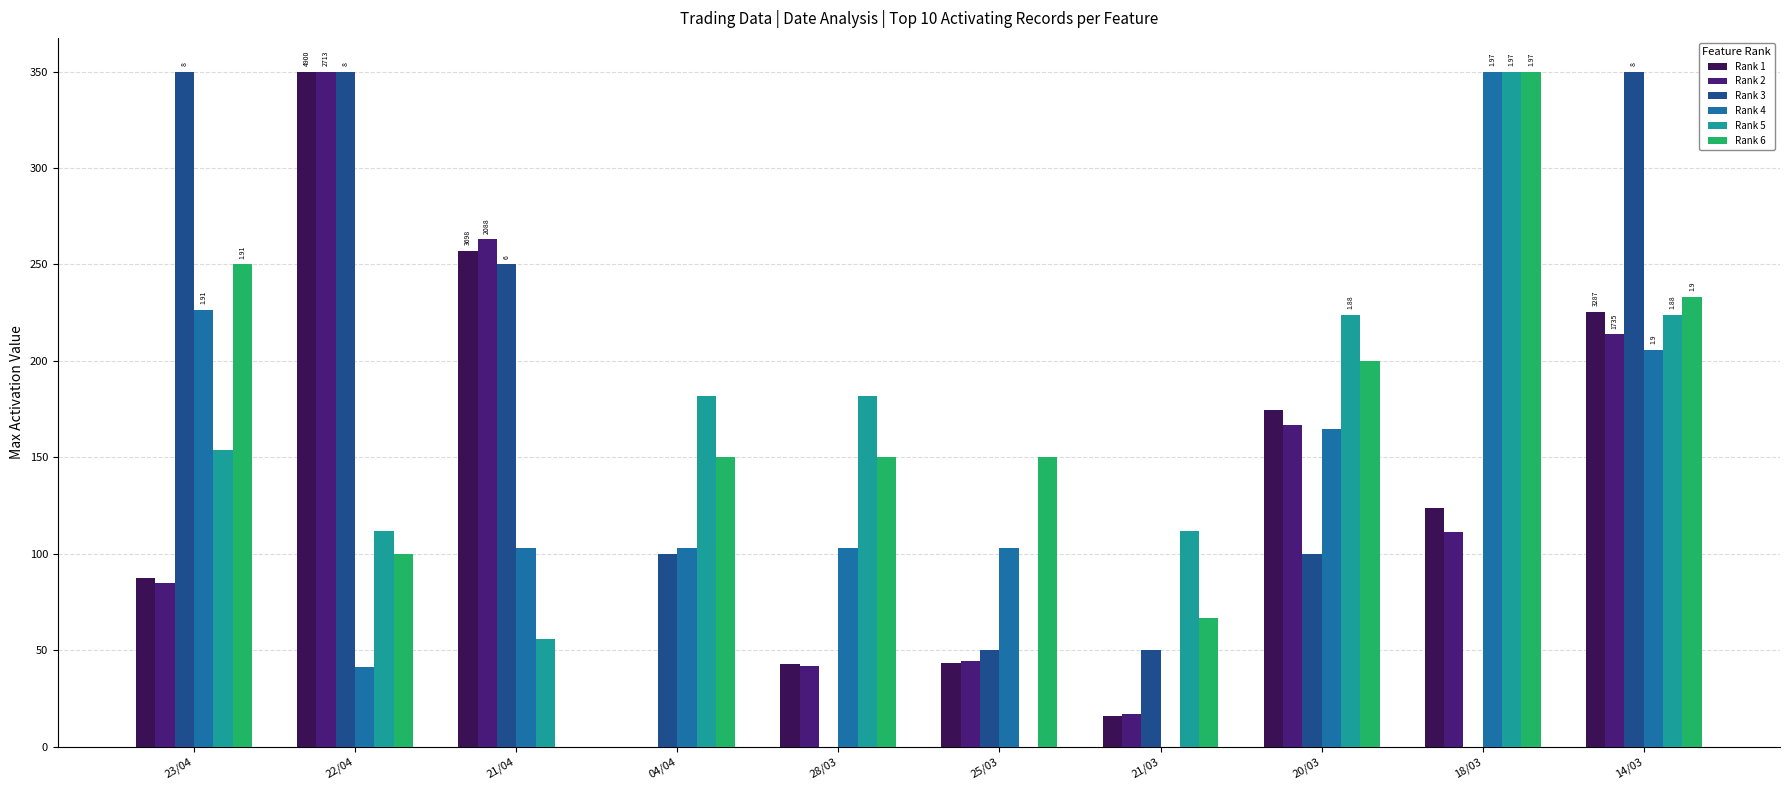

What is the difference between the Rank 6 values at 04/04 and 21/04?

150.0